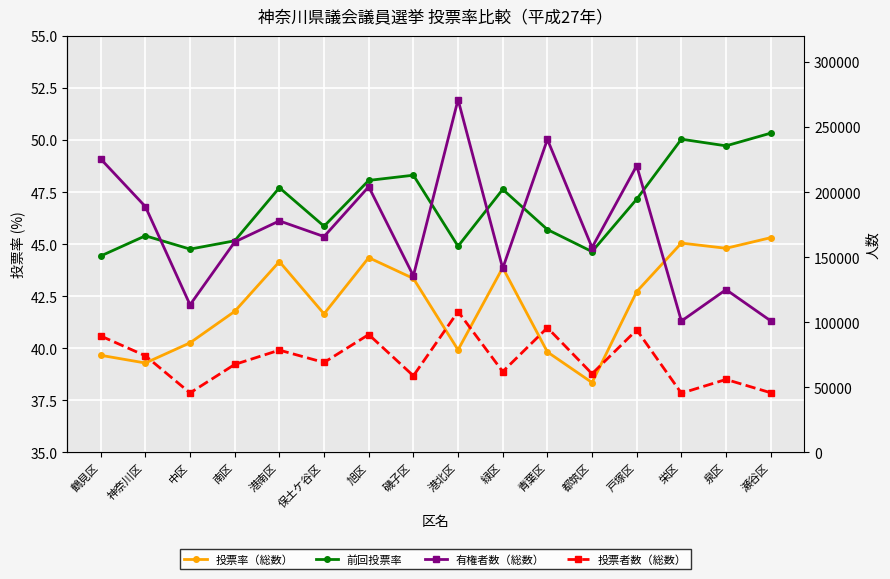

How many categories are shown in the chart?

16